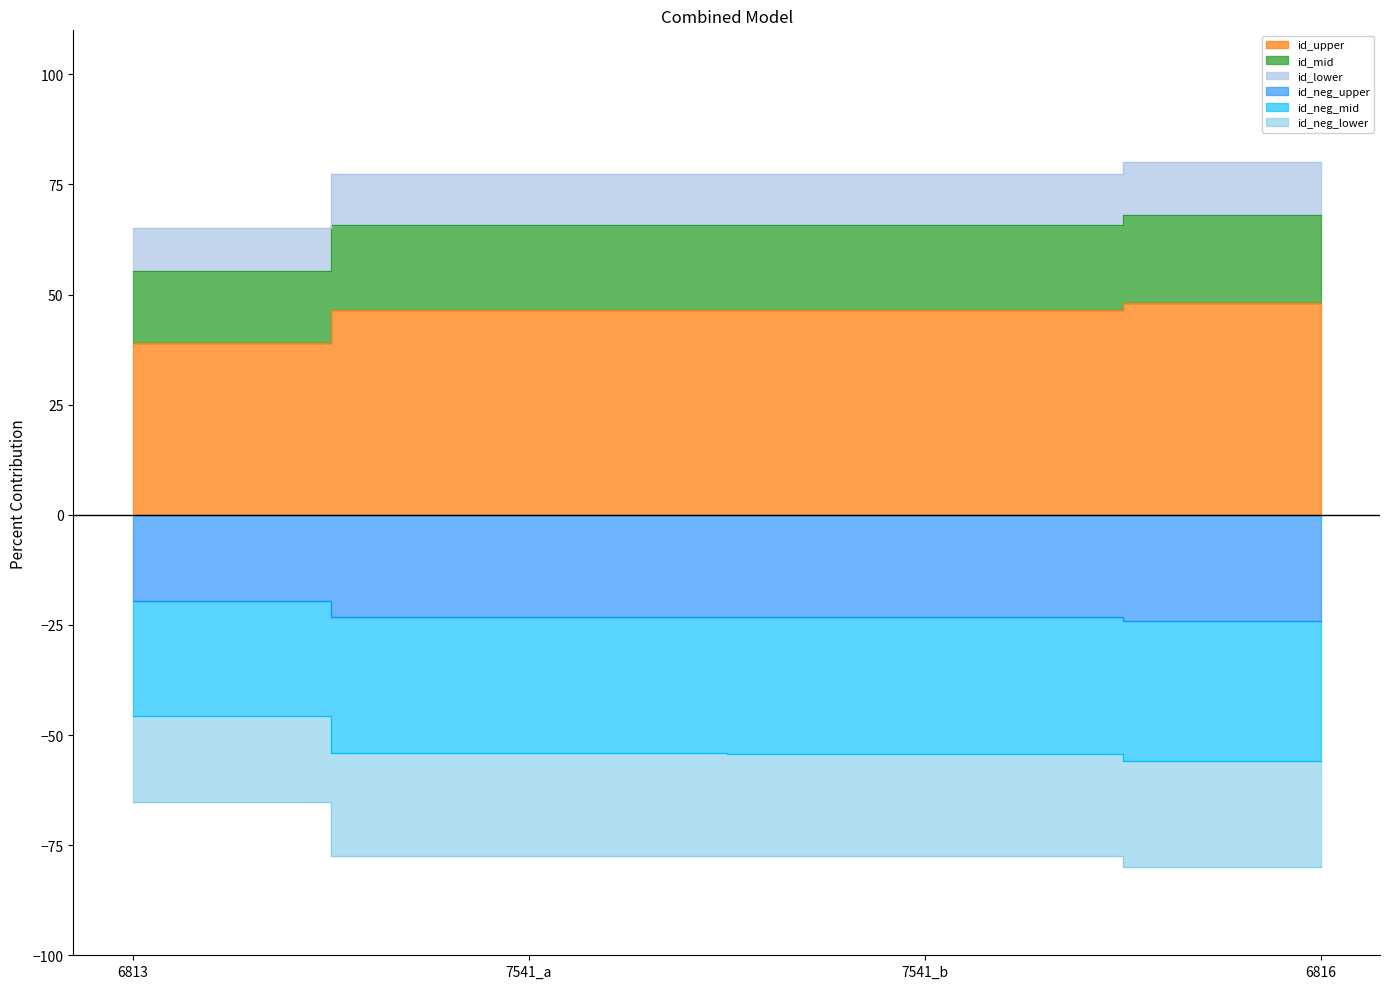

What is the sum of the values at 7541_b and 6813?

85.6